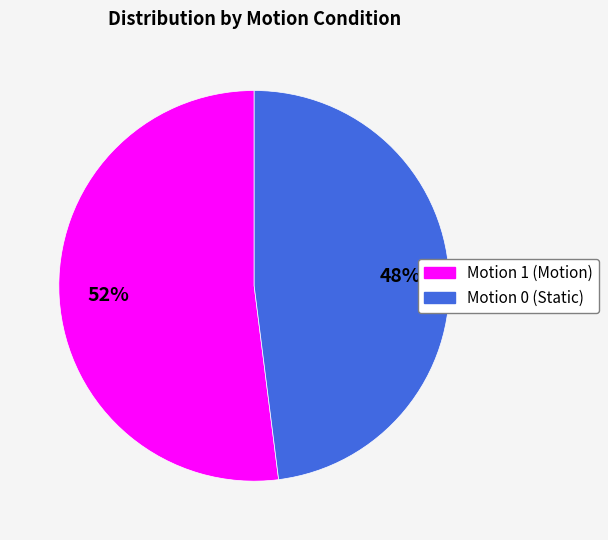

Is there any slice that represents more than half of the pie?

Yes